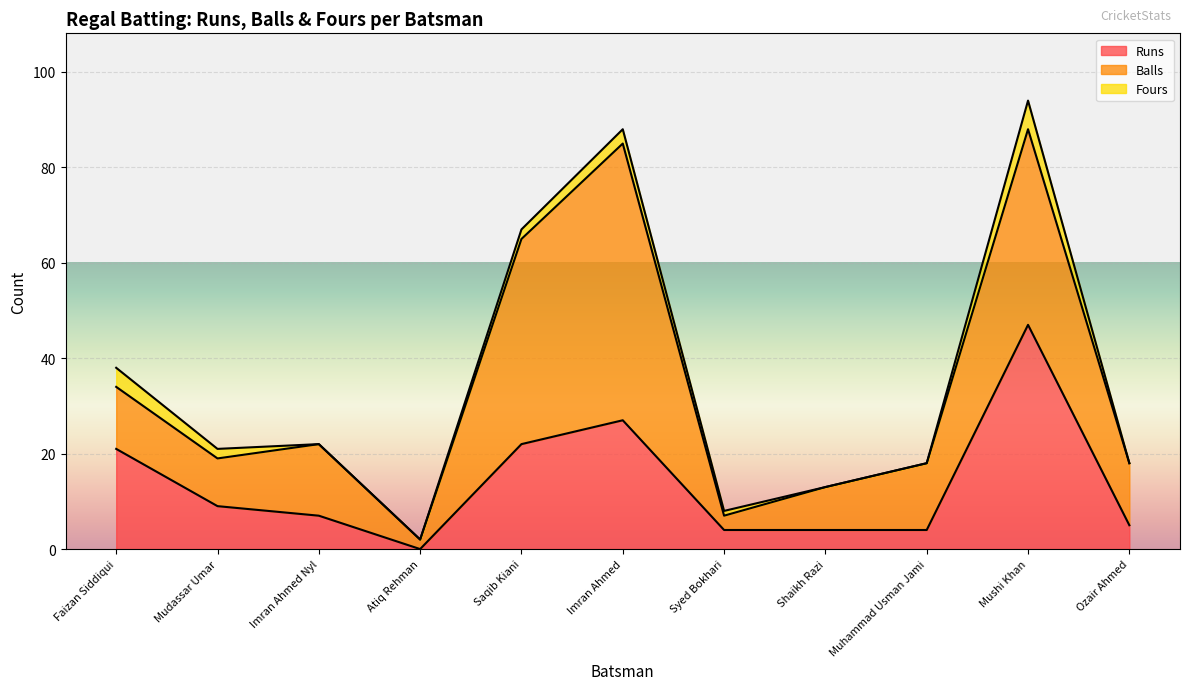

What is the difference between the maximum and minimum values in the Runs series?

47